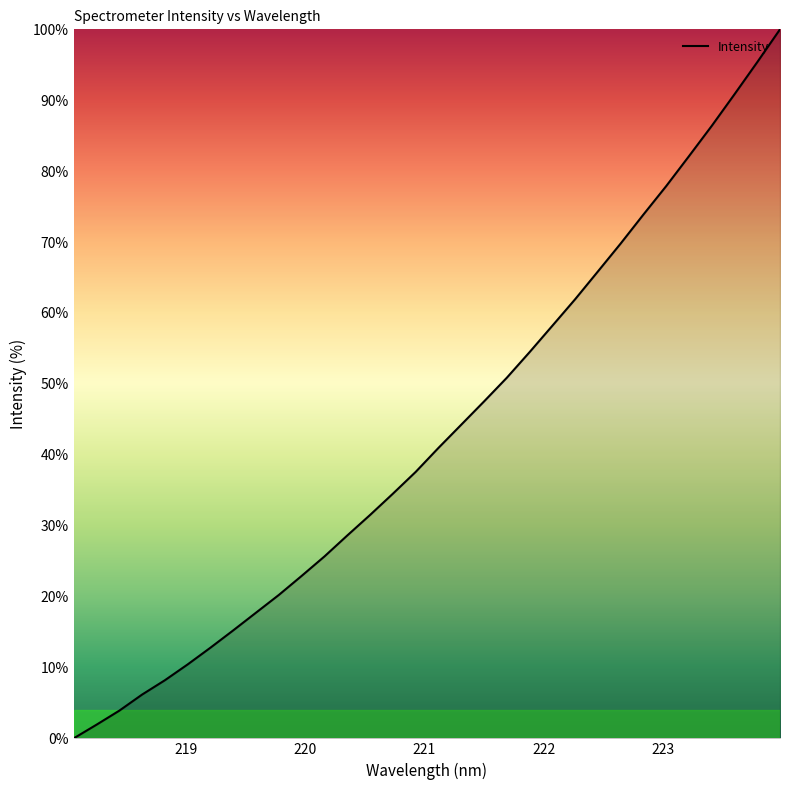

What is the maximum value shown in the chart?

100.0